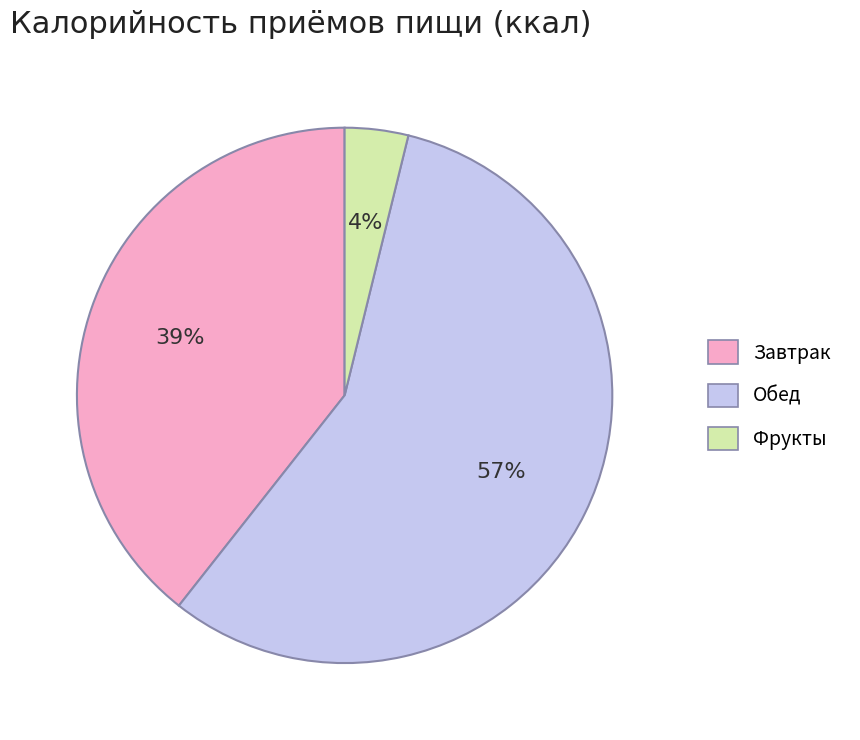

To the nearest percent, what is the average slice percentage?

33%